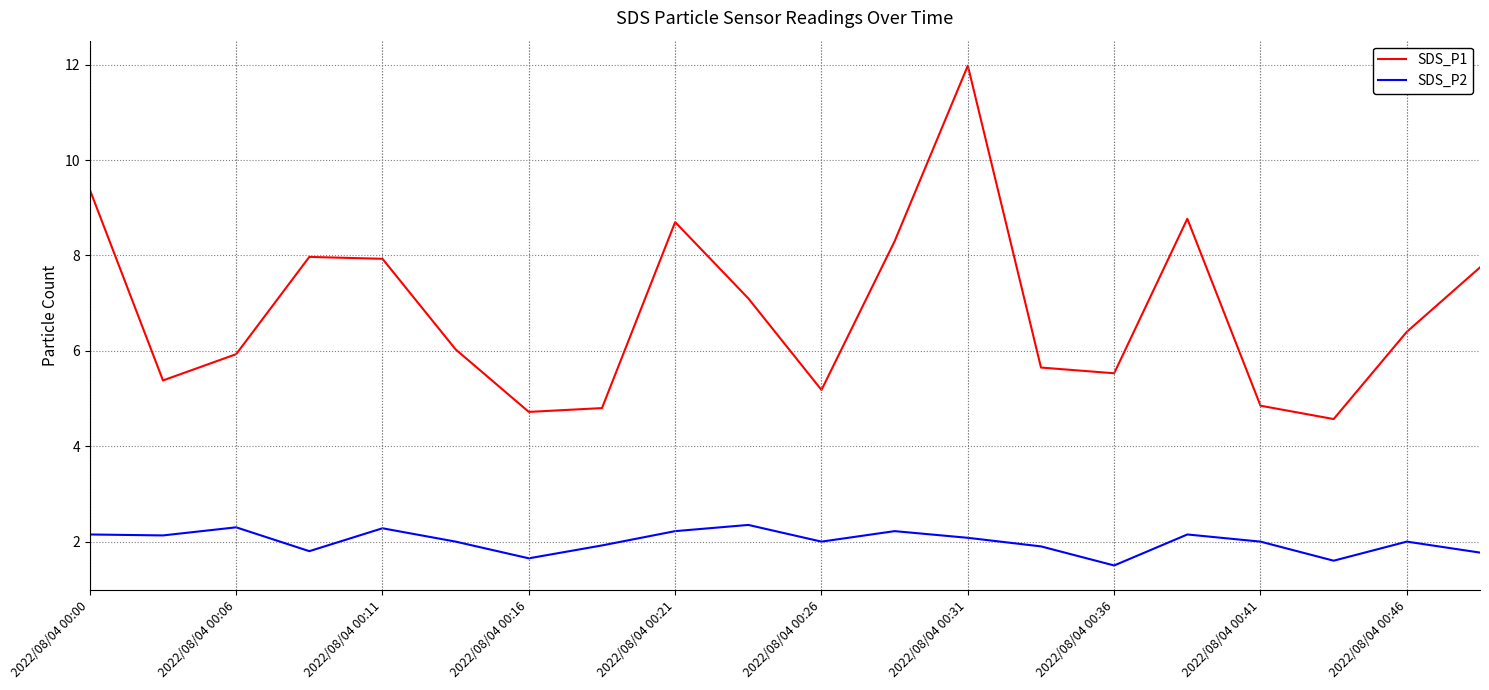

Which series has the largest total across all categories?

SDS_P1